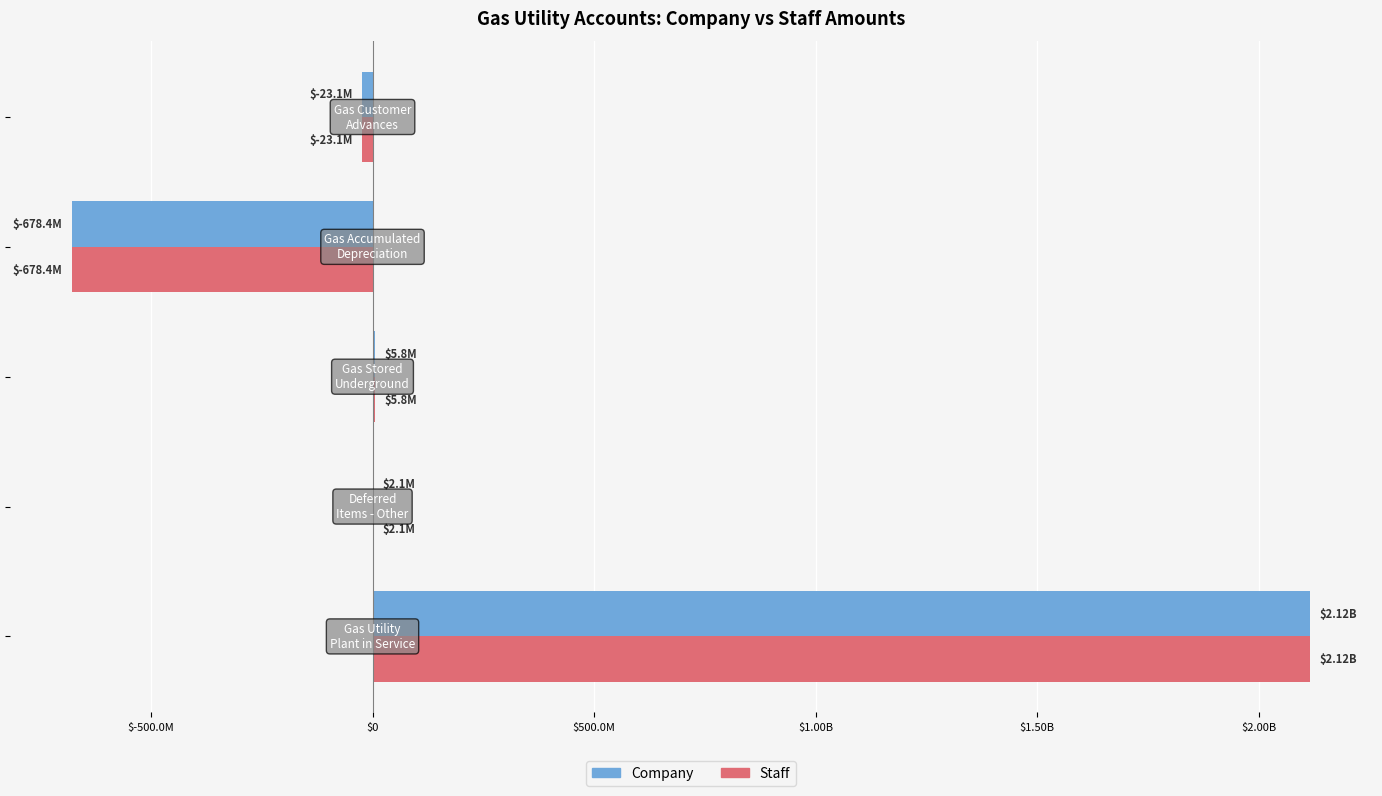

Which series has the widest spread of values?

Company